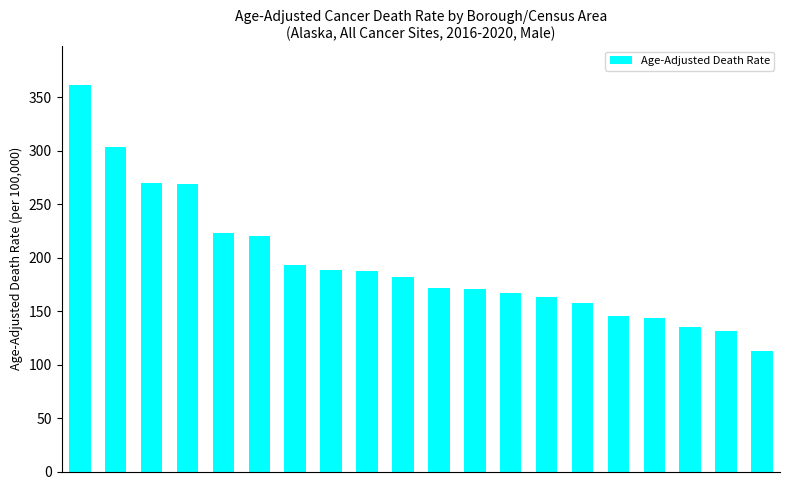

What is the minimum value shown in the chart?

113.0